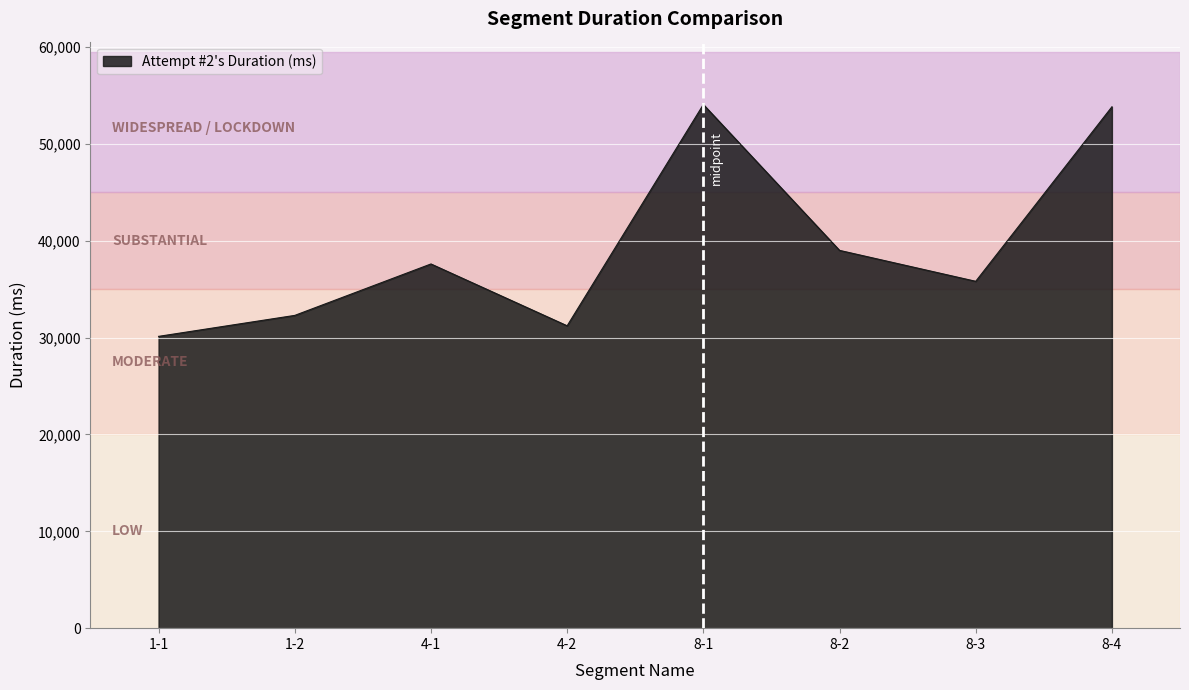

What value does the data have at 8-4?

53839